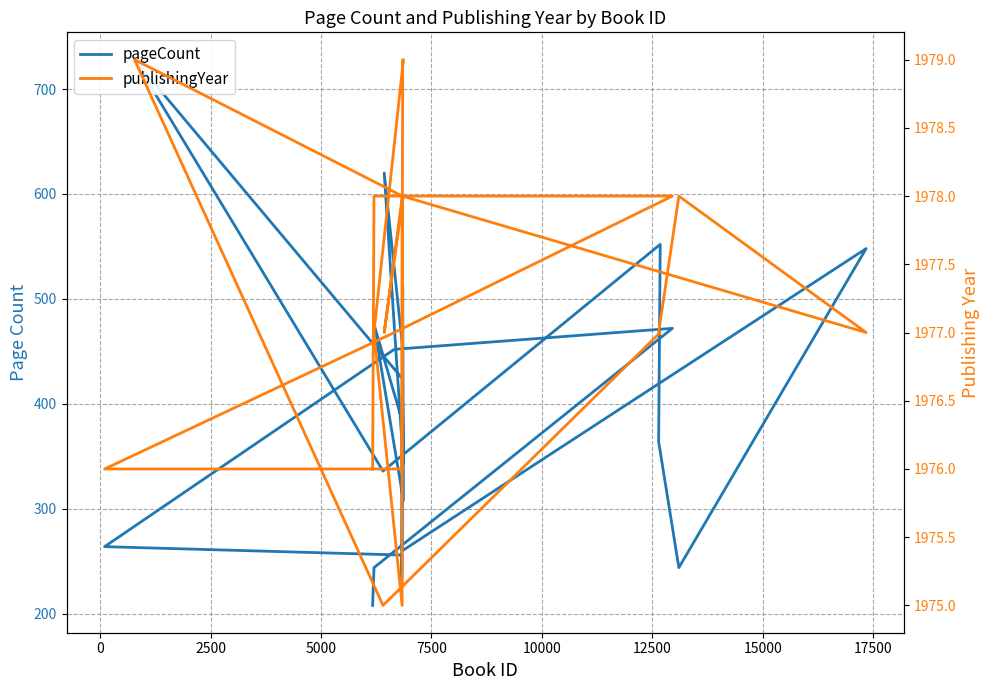

What is the maximum value shown in the chart?

1979